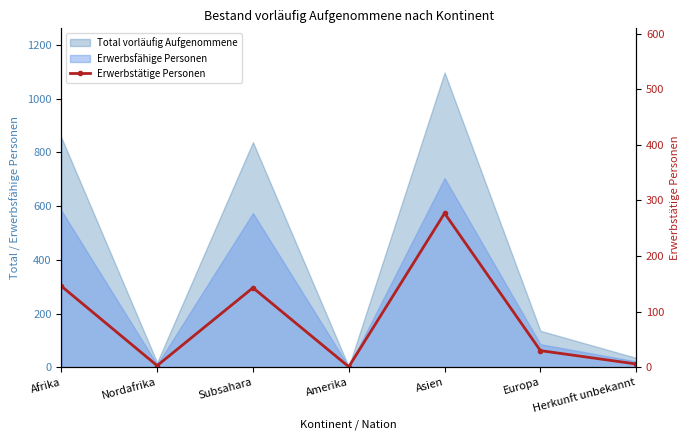

How many values are below 30?

3